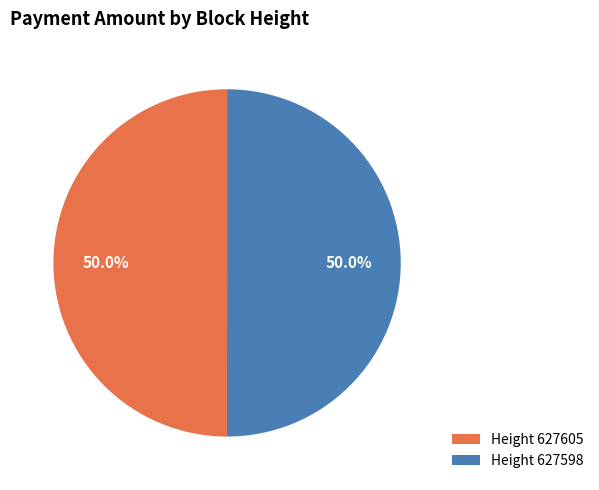

Count the number of slices in the pie.

2